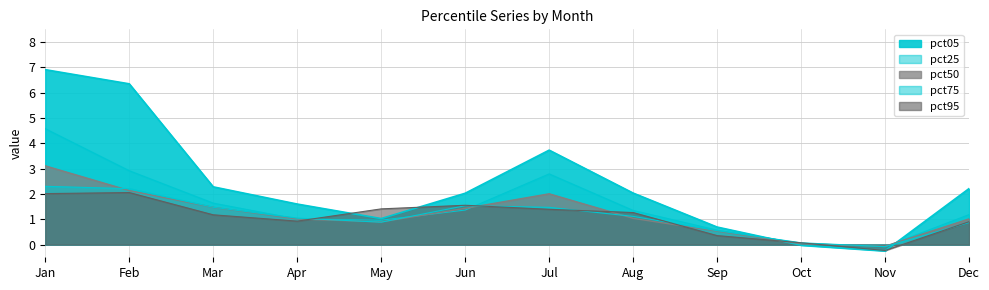

Which series ends up on top after the final intersection of pct75 and pct50?

pct50